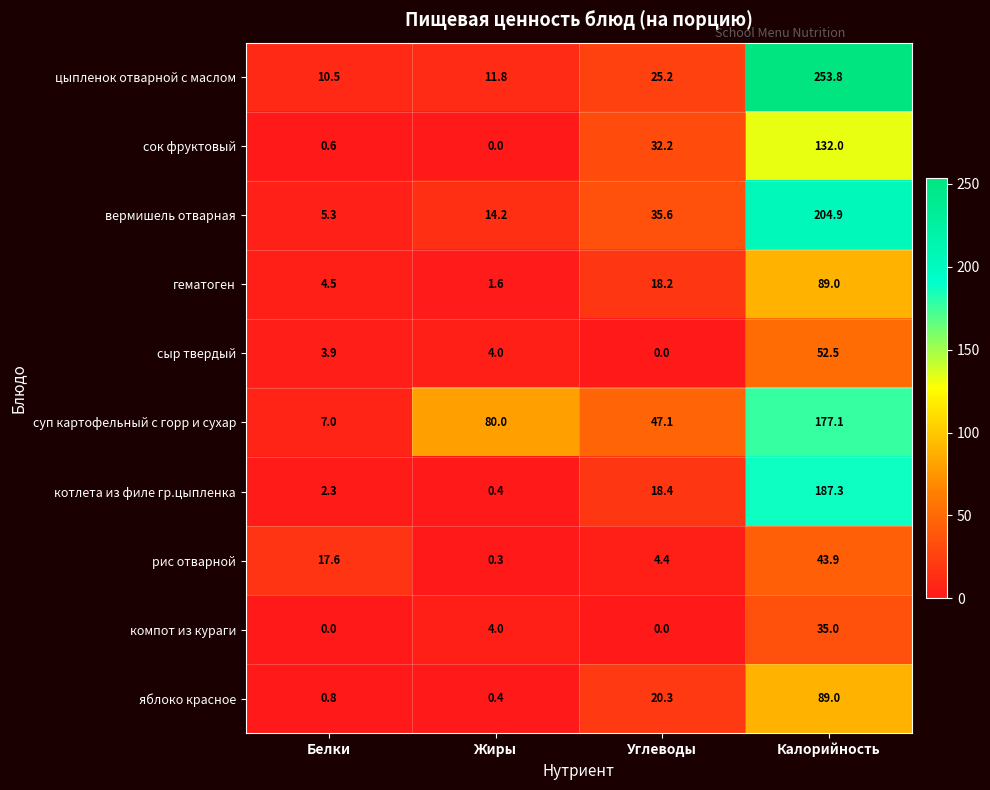

Count the компот из кураги values in the range 0 to 35.

4